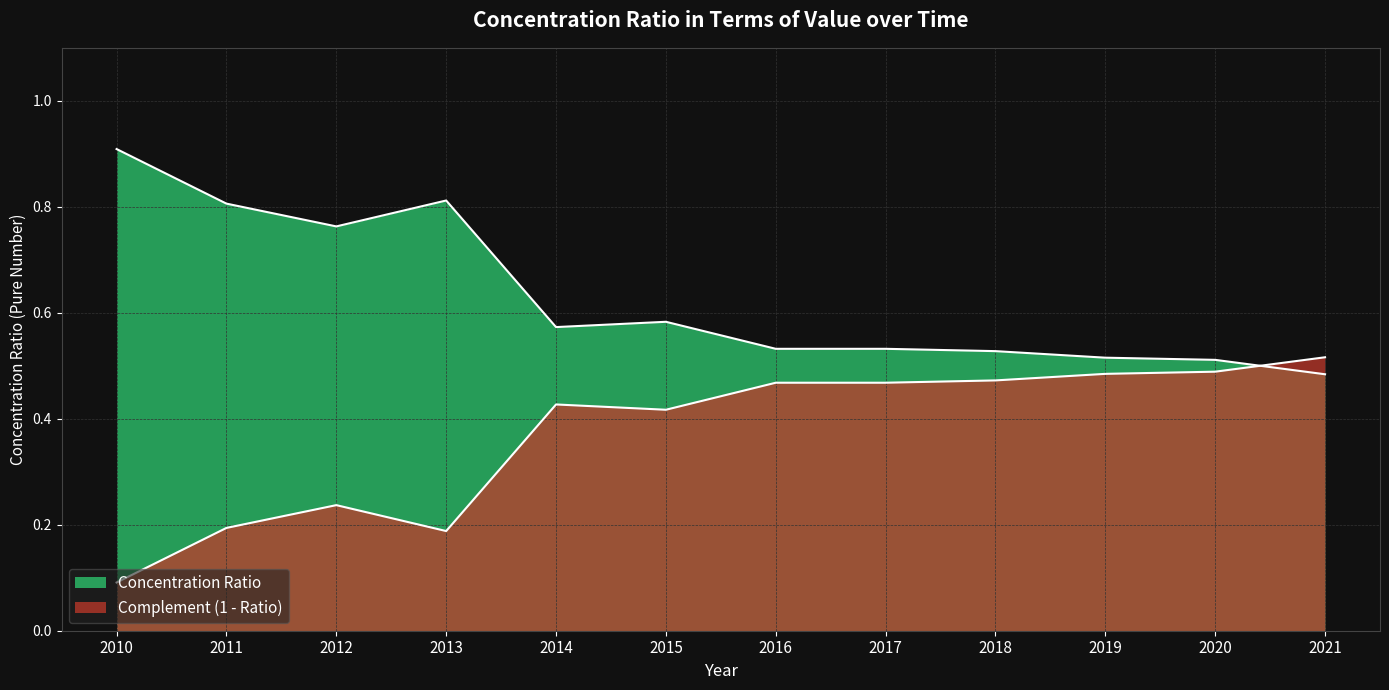

Is it true that the value at 2010 is 1.2?

False